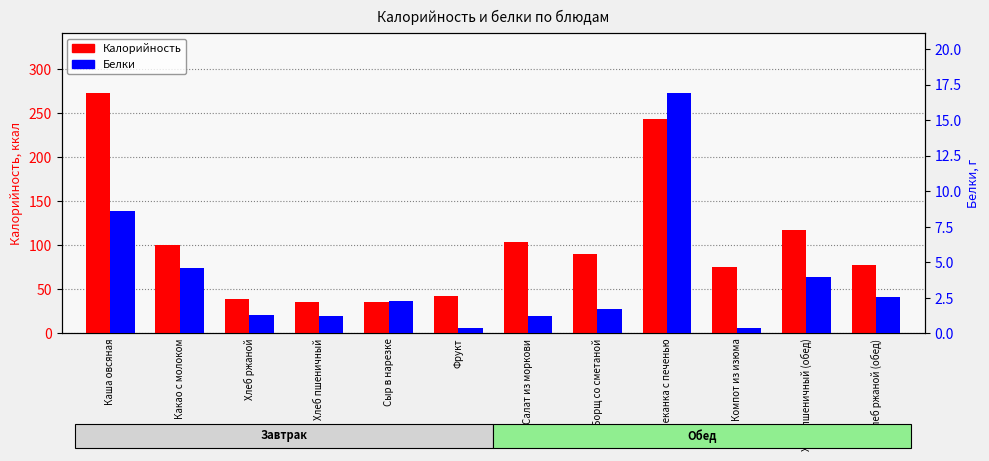

What is the label of the 11th bar from the right?

Какао с молоком